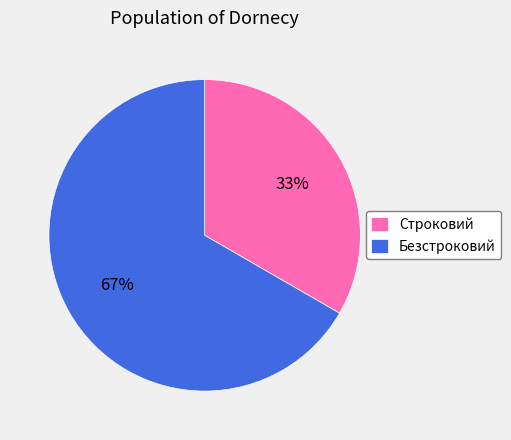

Combined, do Строковий and Безстроковий account for over 50%?

Yes